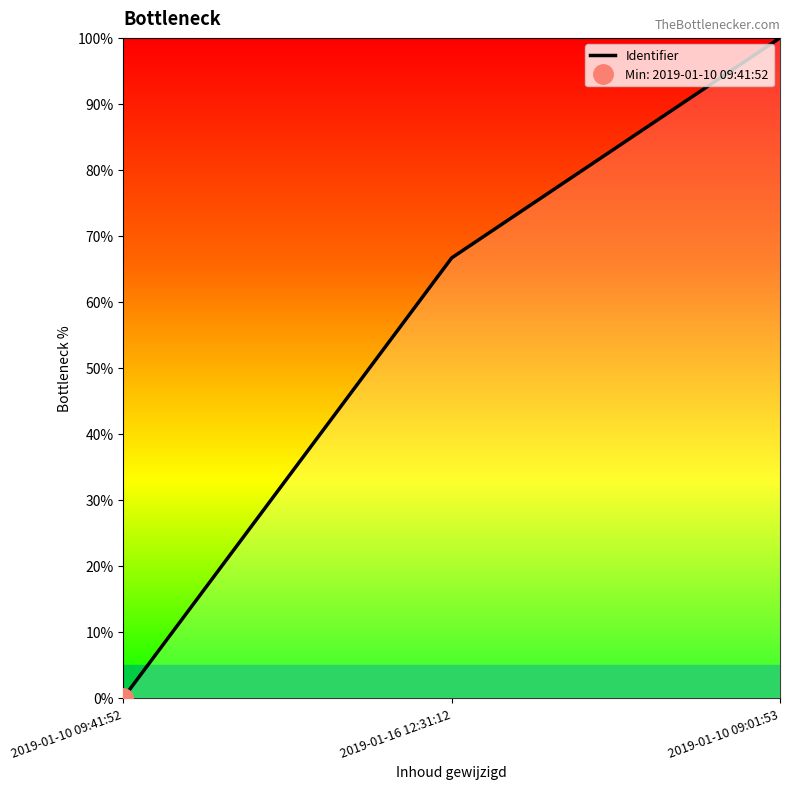

Is this an area chart (filled region under the line)?

No